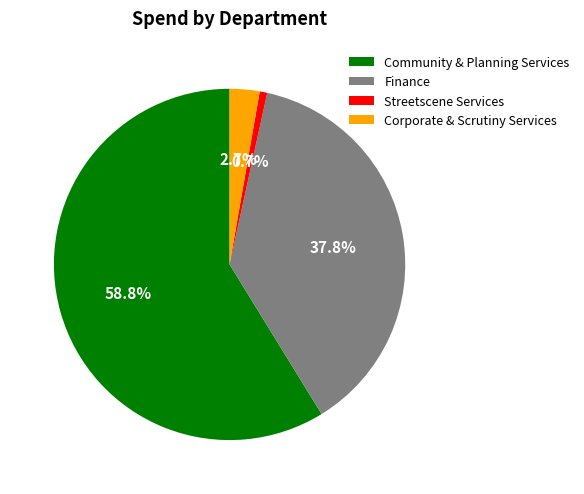

Which category has the smallest portion of the pie?

Streetscene Services